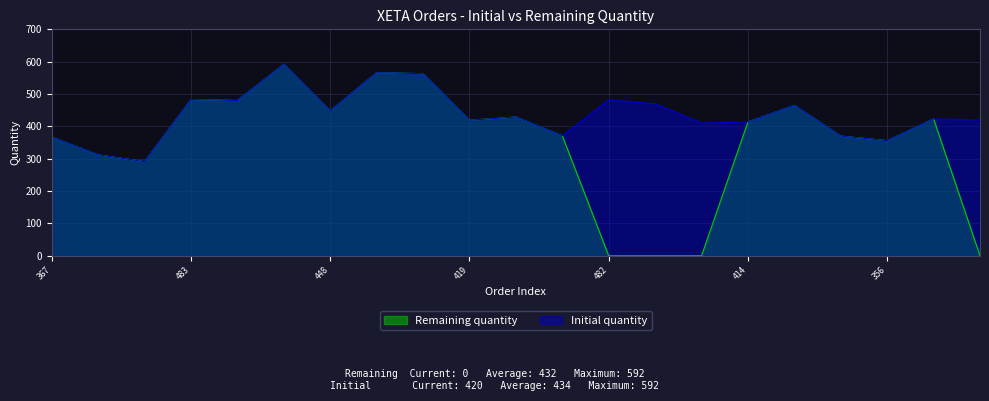

How many data points in Remaining quantity are less than 414?

10